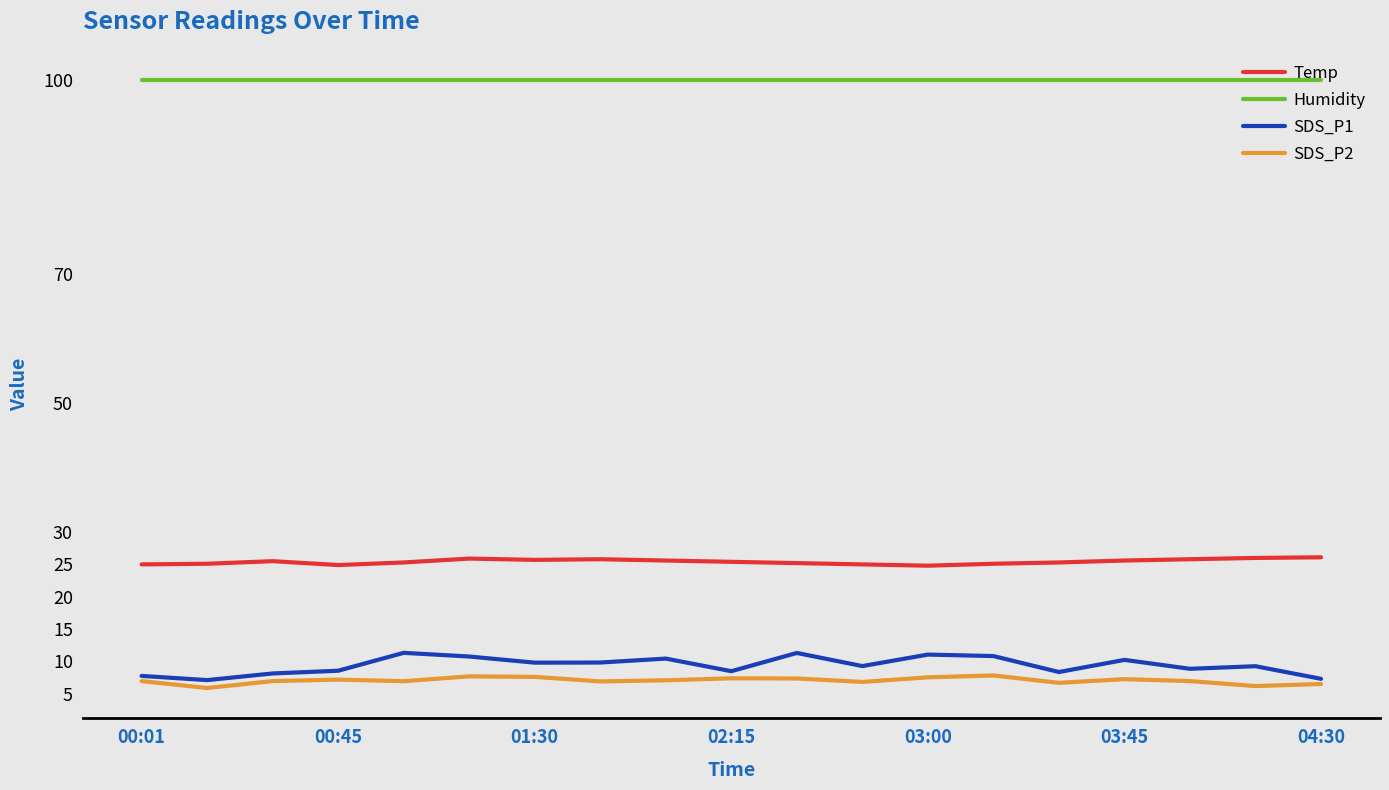

Which series has the largest range (max minus min)?

SDS_P1